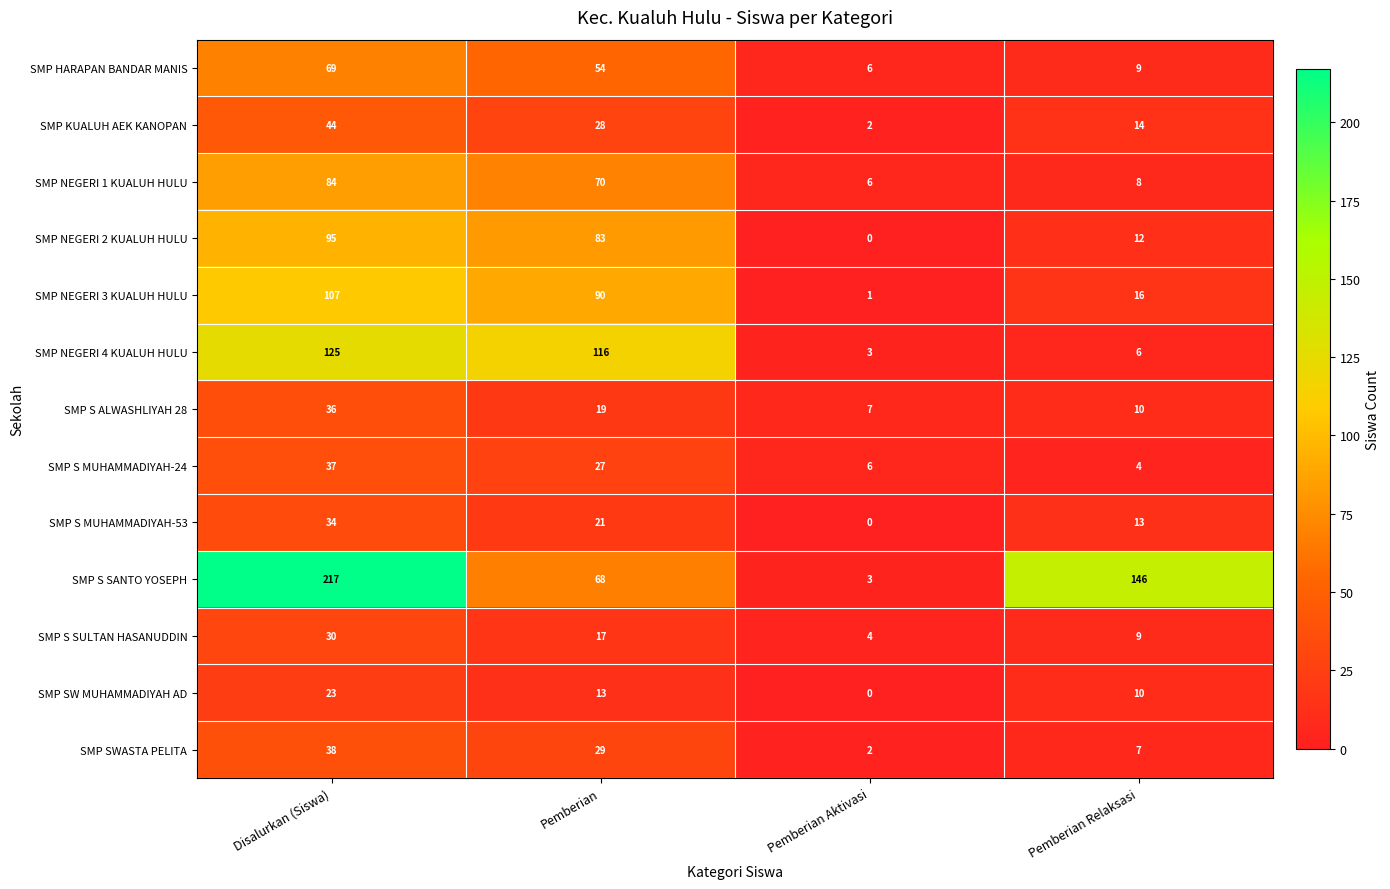

Rank the series by their maximum value, from lowest to highest.

SMP SW MUHAMMADIYAH AD, SMP S SULTAN HASANUDDIN, SMP S MUHAMMADIYAH-53, SMP S ALWASHLIYAH 28, SMP S MUHAMMADIYAH-24, SMP SWASTA PELITA, SMP KUALUH AEK KANOPAN, SMP HARAPAN BANDAR MANIS, SMP NEGERI 1 KUALUH HULU, SMP NEGERI 2 KUALUH HULU, SMP NEGERI 3 KUALUH HULU, SMP NEGERI 4 KUALUH HULU, SMP S SANTO YOSEPH